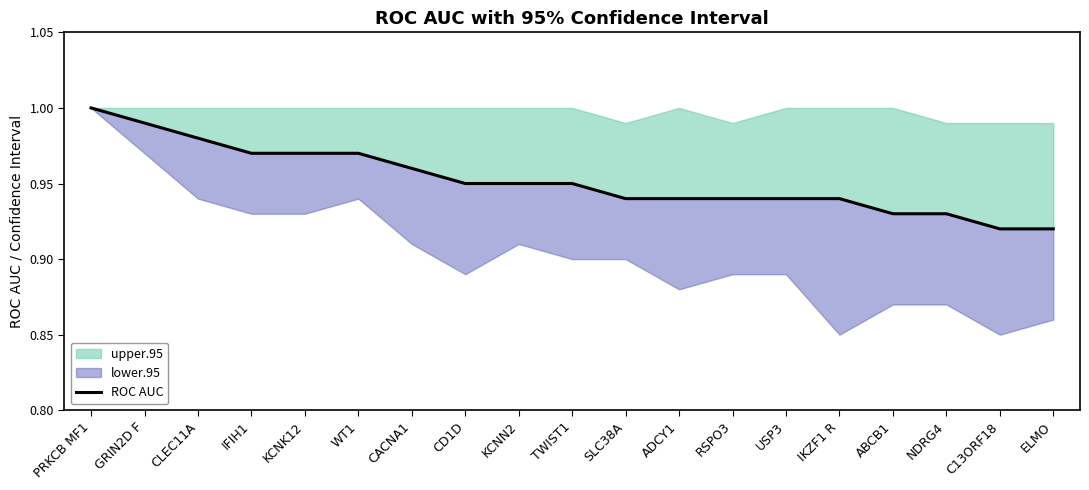

What is the value of the 4th point from the left?

1.0